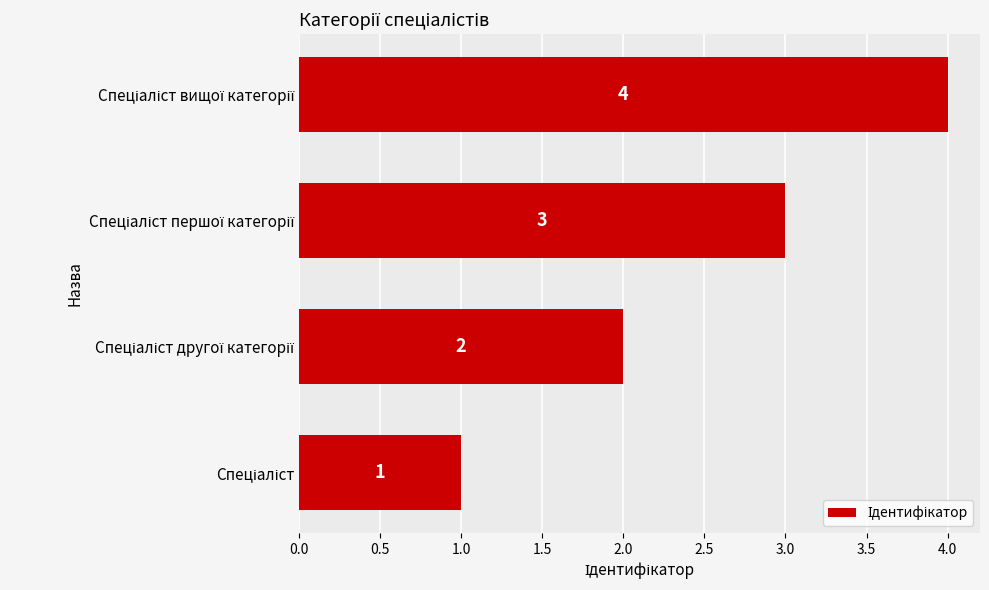

Count the values in the range 2 to 4.

3